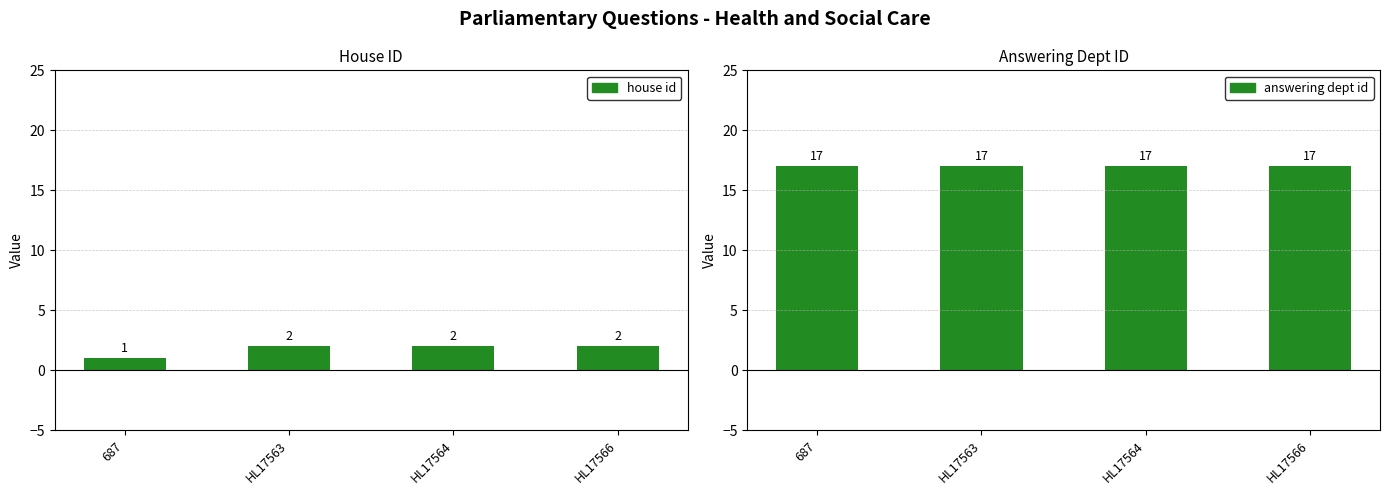

True or false: house id has a value of 0 at 687.

False